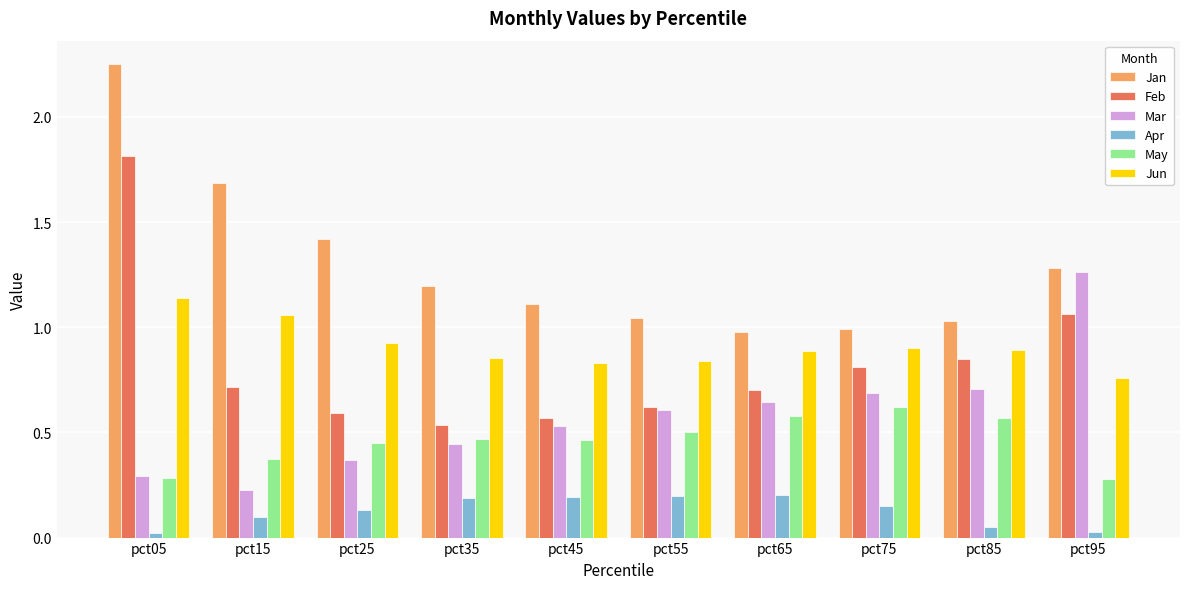

Which series has the largest total across all categories?

Jan